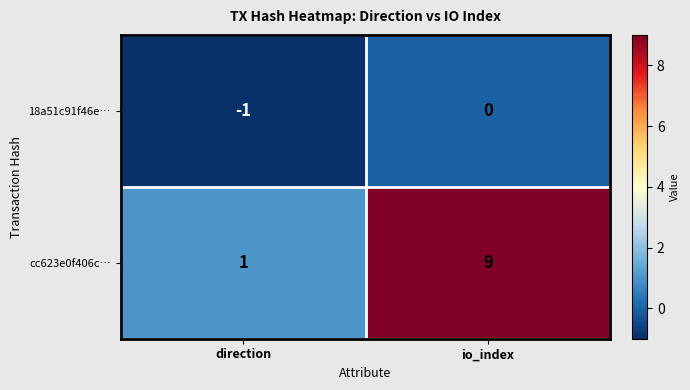

Which series has the largest range (max minus min)?

cc623e0f406c…